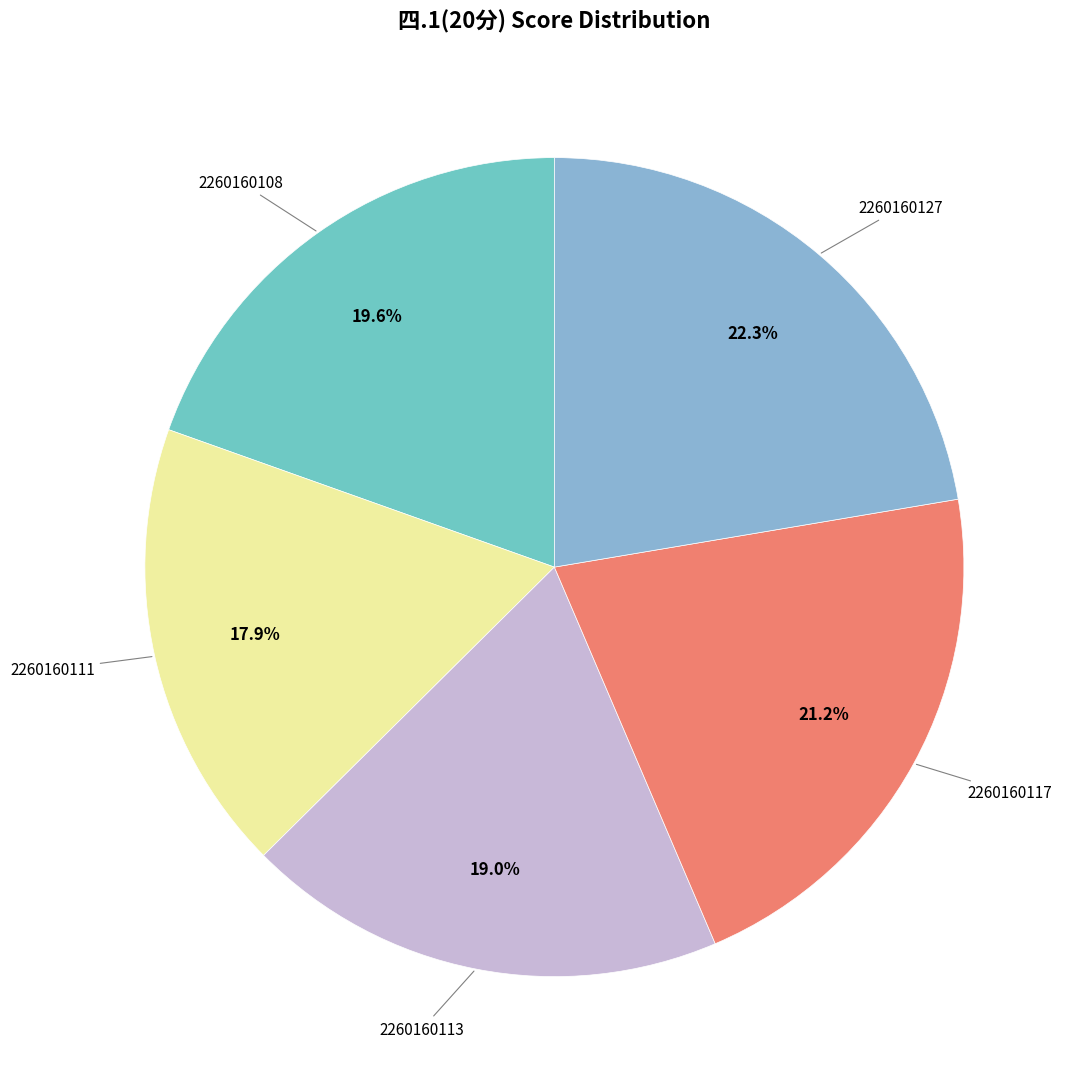

Rank the categories by value from lowest to highest.

2260160111, 2260160113, 2260160108, 2260160117, 2260160127